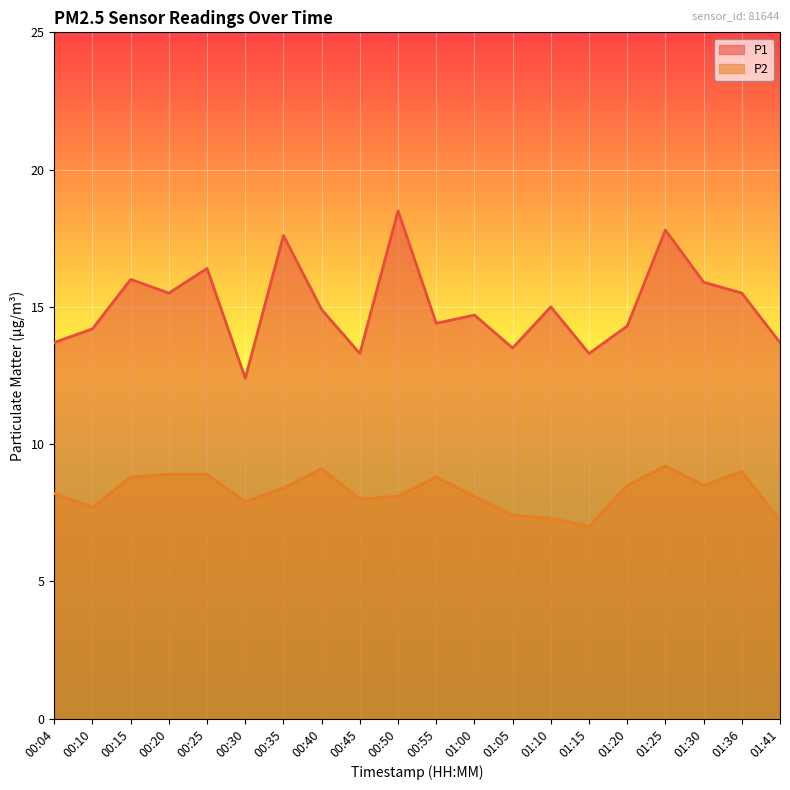

List the labels in order of P1 value, largest first.

00:50, 01:25, 00:35, 00:25, 00:15, 01:30, 00:20, 01:36, 01:10, 00:40, 01:00, 00:55, 01:20, 00:10, 00:04, 01:41, 01:05, 00:45, 01:15, 00:30